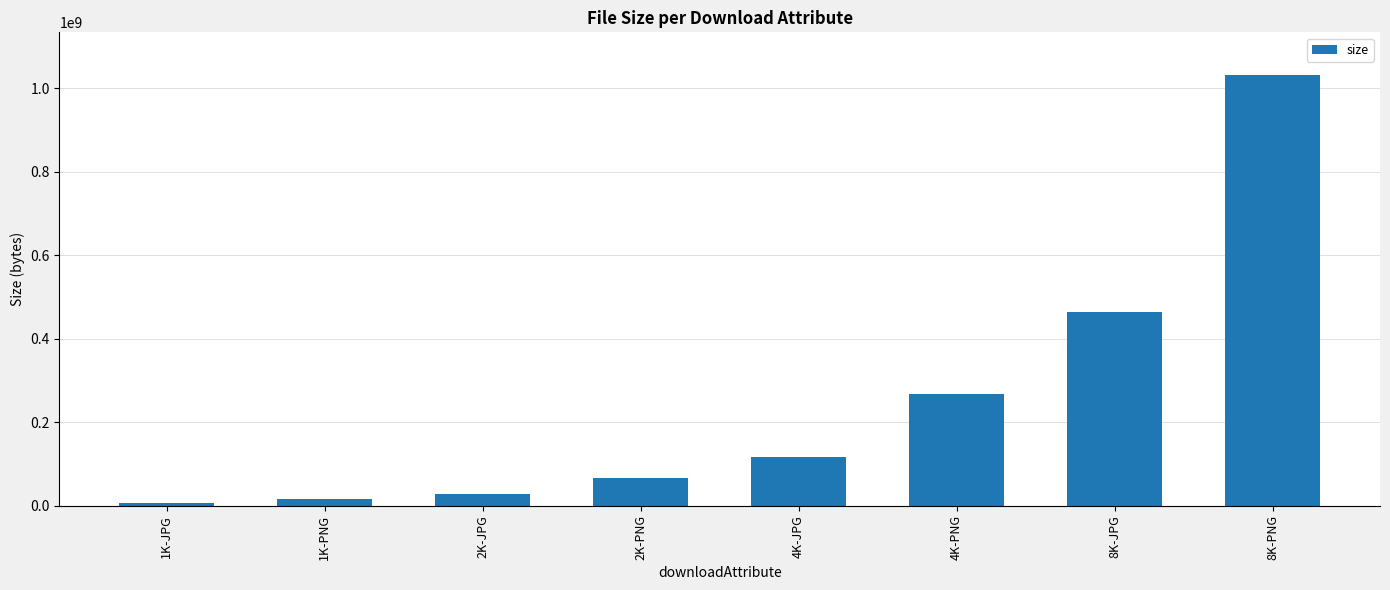

What is the value of the 5th bar from the left?

117768182